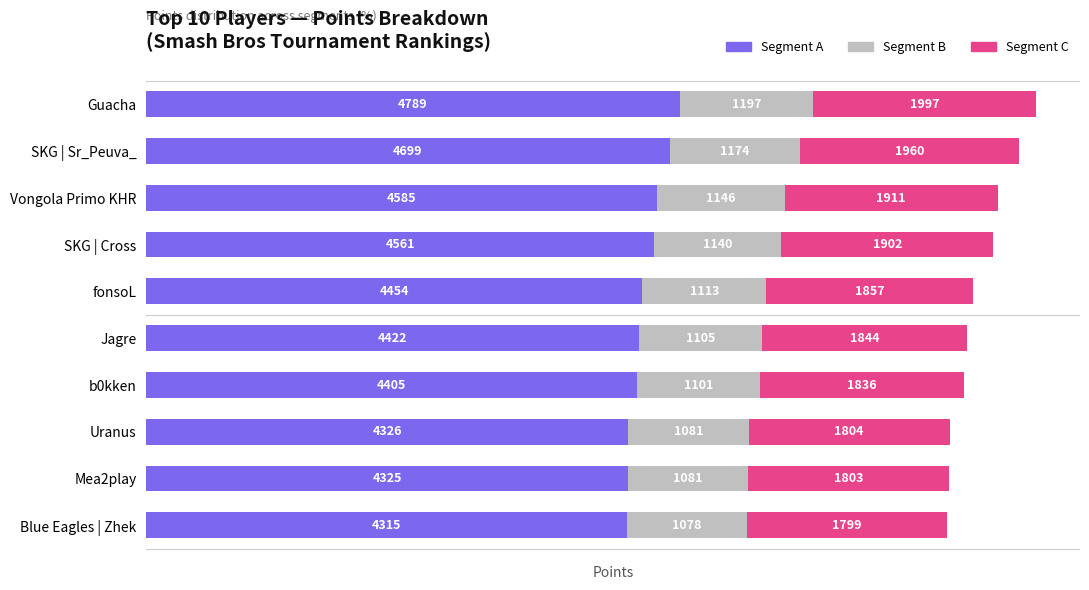

At which category is the sum across all series the highest?

Guacha